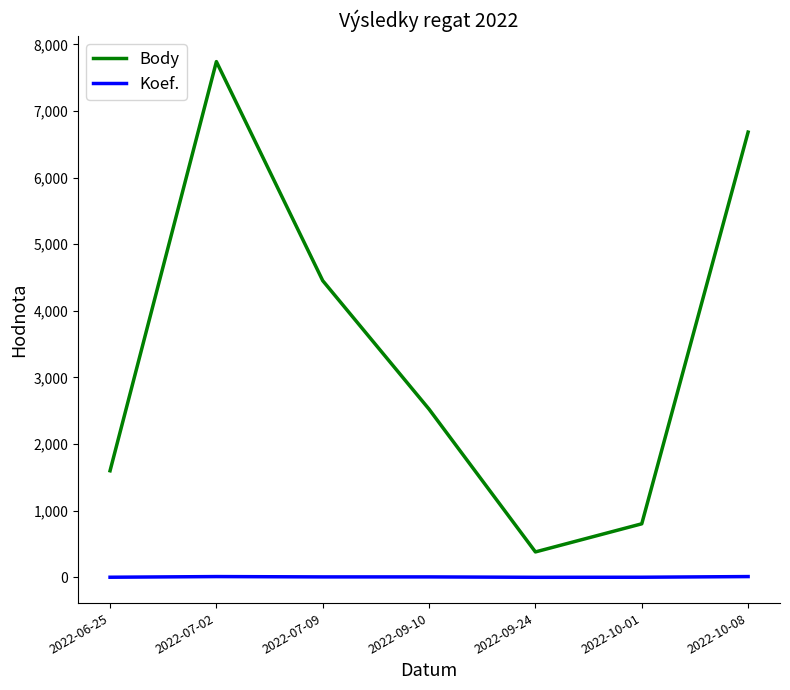

Is the value of Body at 2022-09-10 greater than the value of Koef. at 2022-09-24?

Yes